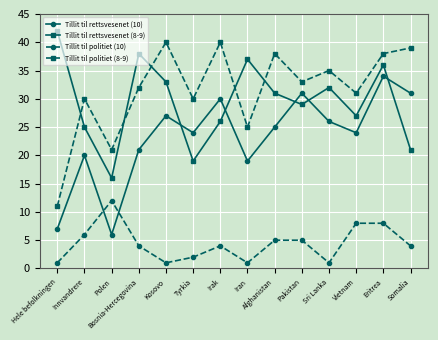

What is the greatest value displayed?

42